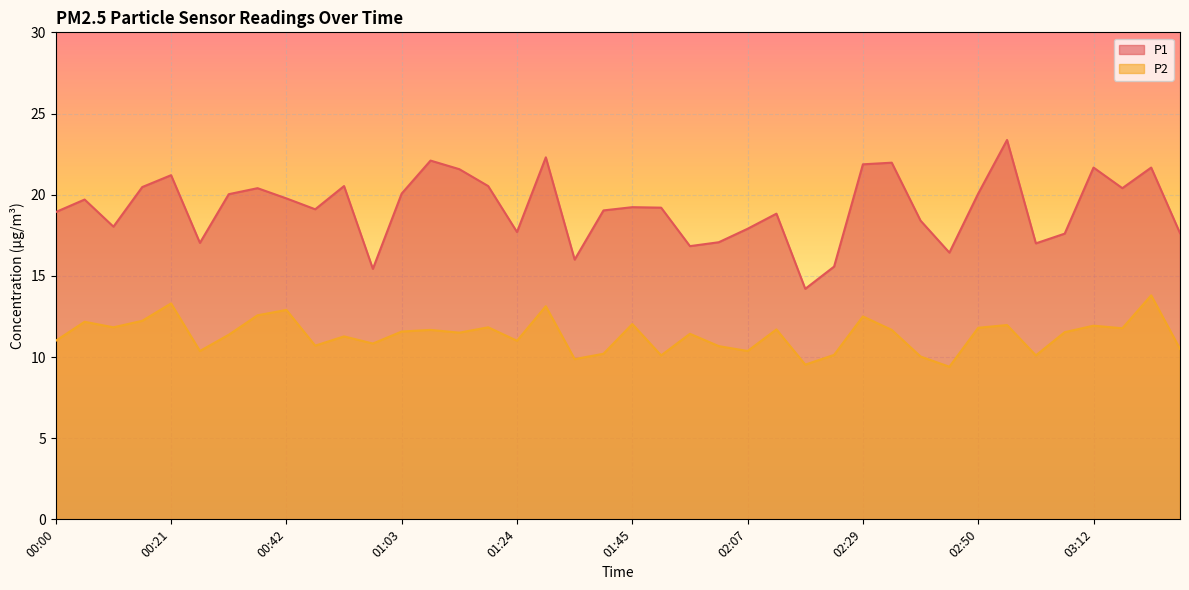

How many lines are shown in the chart?

2